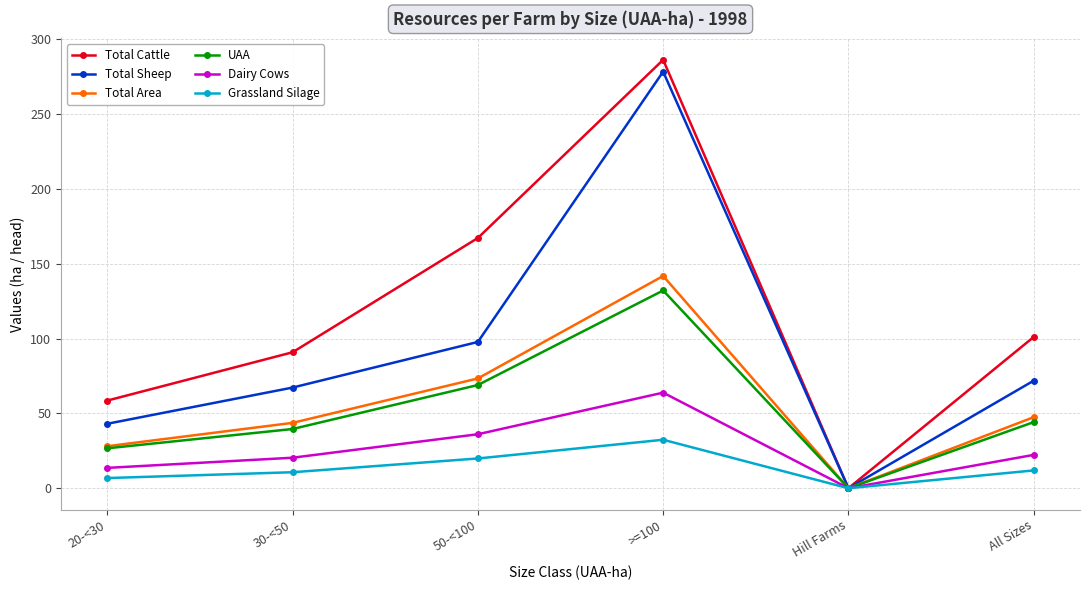

How many interior local valleys does the Total Area series have?

1